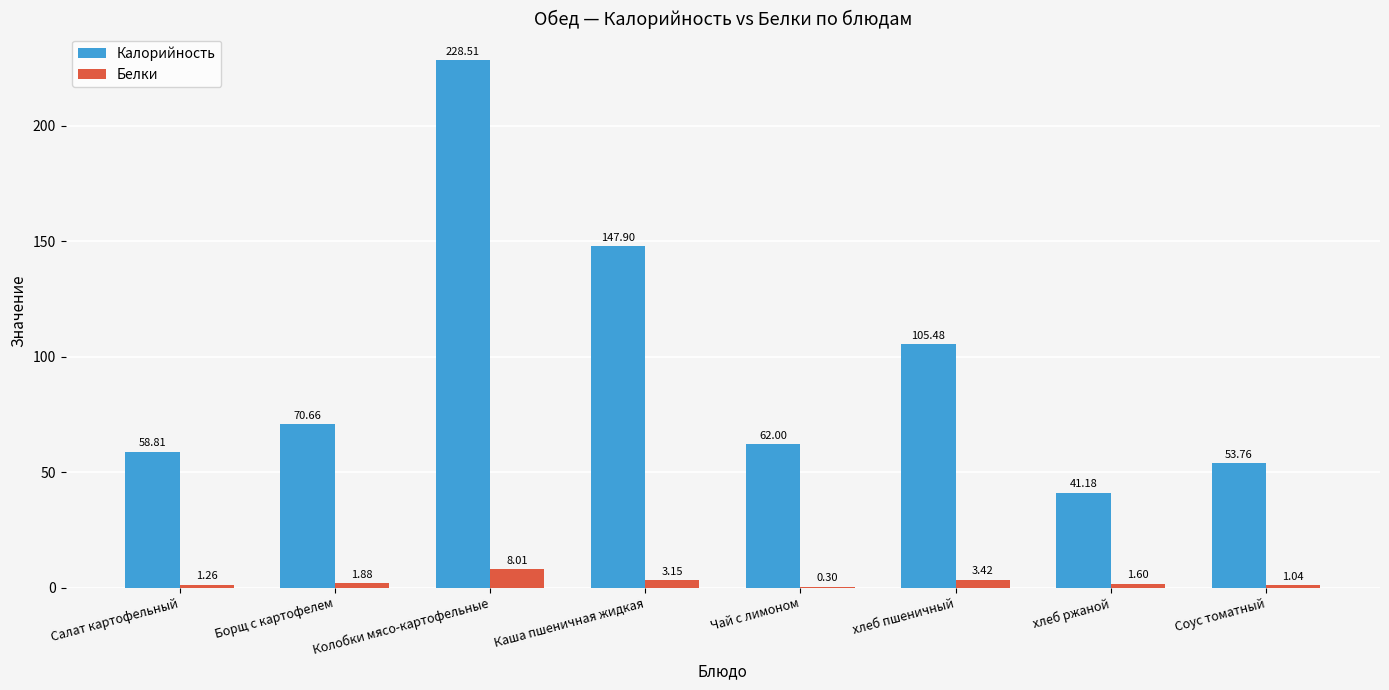

Is the value of Белки at Каша пшеничная жидкая greater than the value of Калорийность at Каша пшеничная жидкая?

No